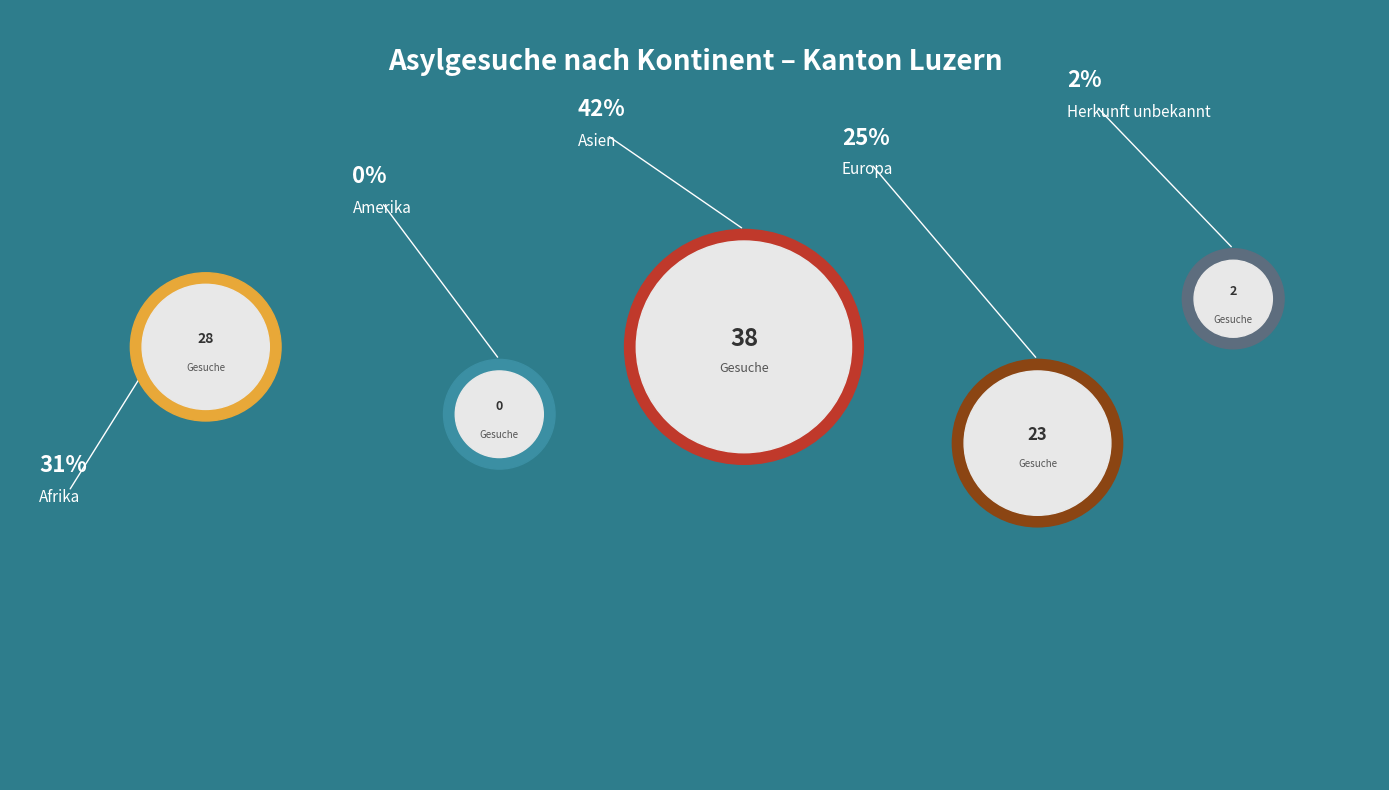

To the nearest percent, what percentage of the pie is Europa?

25%